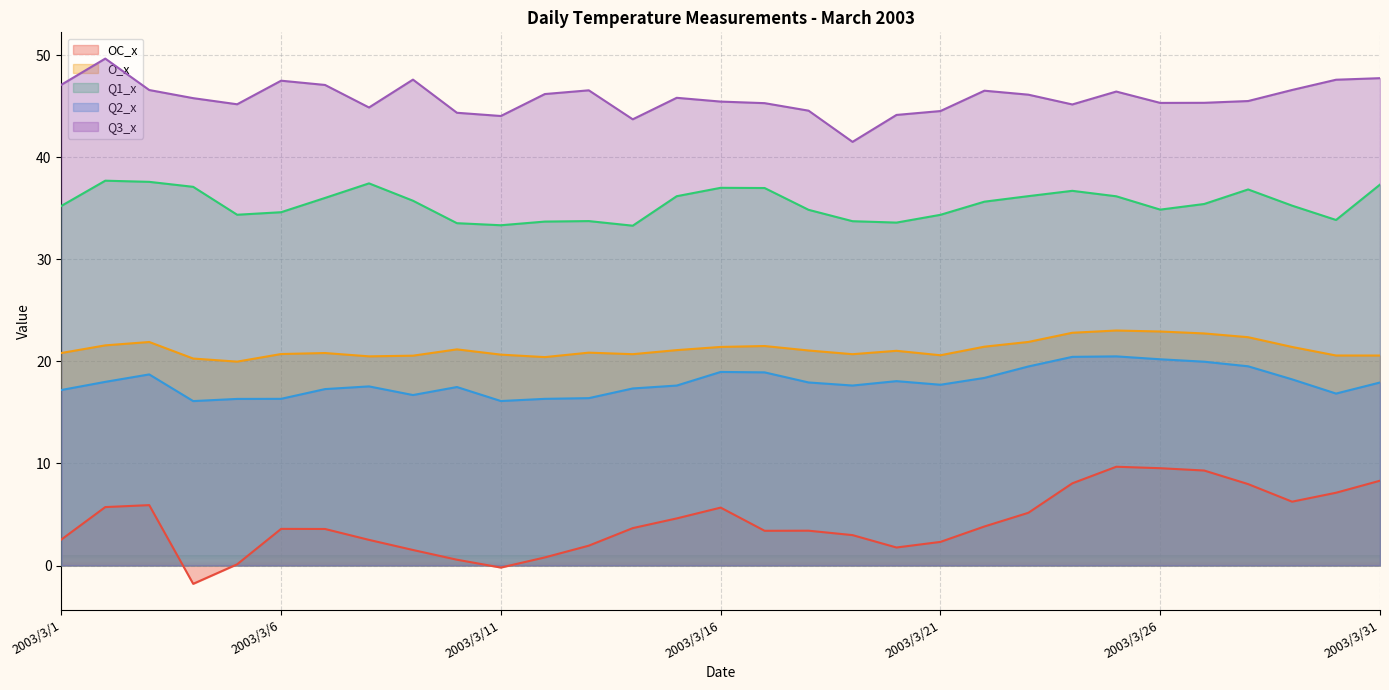

Reading left to right, extract all data points from this chart.

OC_x: 2003/3/1=2.5	2003/3/2=5.7	2003/3/3=5.9	2003/3/4=-1.8	2003/3/5=0.1	2003/3/6=3.6	2003/3/7=3.6	2003/3/8=2.5	2003/3/9=1.5	2003/3/10=0.6	2003/3/11=-0.2	2003/3/12=0.8	2003/3/13=1.9	2003/3/14=3.7	2003/3/15=4.6	2003/3/16=5.7	2003/3/17=3.4	2003/3/18=3.4	2003/3/19=3.0	2003/3/20=1.8	2003/3/21=2.3	2003/3/22=3.8	2003/3/23=5.2	2003/3/24=8.1	2003/3/25=9.7	2003/3/26=9.5	2003/3/27=9.3	2003/3/28=8.0	2003/3/29=6.3	2003/3/30=7.1	2003/3/31=8.3
O_x: 2003/3/1=20.8	2003/3/2=21.6	2003/3/3=21.9	2003/3/4=20.3	2003/3/5=20.0	2003/3/6=20.7	2003/3/7=20.8	2003/3/8=20.5	2003/3/9=20.6	2003/3/10=21.2	2003/3/11=20.7	2003/3/12=20.4	2003/3/13=20.9	2003/3/14=20.7	2003/3/15=21.1	2003/3/16=21.4	2003/3/17=21.5	2003/3/18=21.1	2003/3/19=20.7	2003/3/20=21.0	2003/3/21=20.6	2003/3/22=21.4	2003/3/23=21.9	2003/3/24=22.8	2003/3/25=23.0	2003/3/26=22.9	2003/3/27=22.7	2003/3/28=22.4	2003/3/29=21.4	2003/3/30=20.6	2003/3/31=20.6
Q1_x: 2003/3/1=35.2	2003/3/2=37.7	2003/3/3=37.6	2003/3/4=37.1	2003/3/5=34.4	2003/3/6=34.6	2003/3/7=36.0	2003/3/8=37.5	2003/3/9=35.8	2003/3/10=33.6	2003/3/11=33.3	2003/3/12=33.7	2003/3/13=33.8	2003/3/14=33.3	2003/3/15=36.2	2003/3/16=37.0	2003/3/17=37.0	2003/3/18=34.9	2003/3/19=33.7	2003/3/20=33.6	2003/3/21=34.4	2003/3/22=35.7	2003/3/23=36.2	2003/3/24=36.7	2003/3/25=36.2	2003/3/26=34.9	2003/3/27=35.4	2003/3/28=36.9	2003/3/29=35.3	2003/3/30=33.9	2003/3/31=37.3
Q2_x: 2003/3/1=17.2	2003/3/2=18.0	2003/3/3=18.7	2003/3/4=16.1	2003/3/5=16.3	2003/3/6=16.3	2003/3/7=17.3	2003/3/8=17.6	2003/3/9=16.7	2003/3/10=17.5	2003/3/11=16.1	2003/3/12=16.3	2003/3/13=16.4	2003/3/14=17.4	2003/3/15=17.6	2003/3/16=19.0	2003/3/17=18.9	2003/3/18=17.9	2003/3/19=17.6	2003/3/20=18.1	2003/3/21=17.7	2003/3/22=18.4	2003/3/23=19.5	2003/3/24=20.5	2003/3/25=20.5	2003/3/26=20.2	2003/3/27=20.0	2003/3/28=19.5	2003/3/29=18.2	2003/3/30=16.9	2003/3/31=17.9
Q3_x: 2003/3/1=47.1	2003/3/2=49.7	2003/3/3=46.6	2003/3/4=45.8	2003/3/5=45.2	2003/3/6=47.5	2003/3/7=47.1	2003/3/8=44.9	2003/3/9=47.6	2003/3/10=44.4	2003/3/11=44.1	2003/3/12=46.2	2003/3/13=46.6	2003/3/14=43.7	2003/3/15=45.8	2003/3/16=45.5	2003/3/17=45.3	2003/3/18=44.6	2003/3/19=41.5	2003/3/20=44.2	2003/3/21=44.5	2003/3/22=46.5	2003/3/23=46.1	2003/3/24=45.2	2003/3/25=46.5	2003/3/26=45.3	2003/3/27=45.3	2003/3/28=45.5	2003/3/29=46.6	2003/3/30=47.6	2003/3/31=47.8